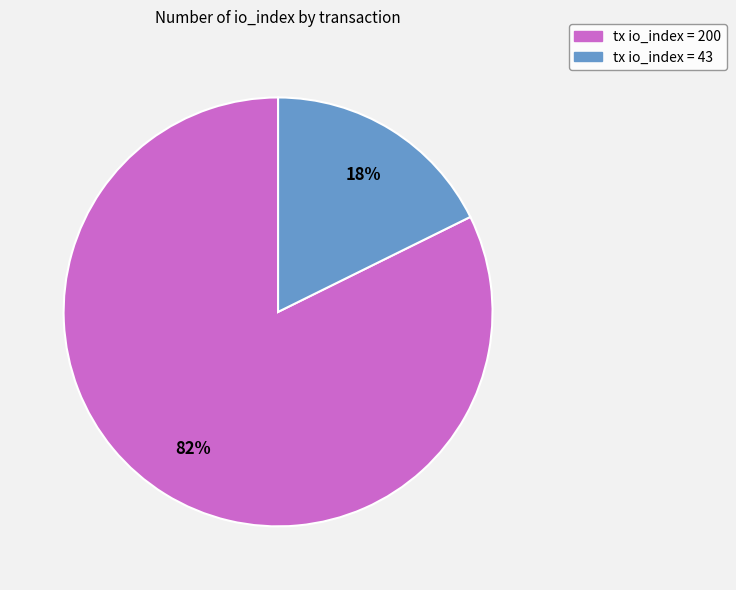

Is there a majority slice in this chart?

Yes